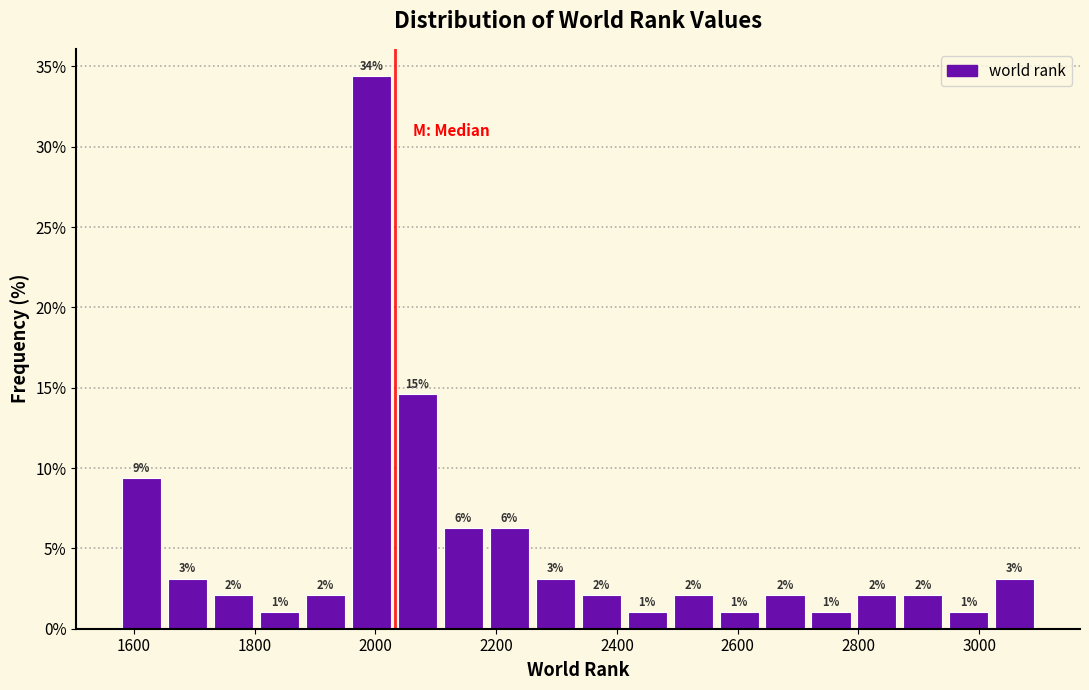

Around what value on the x-axis is the tallest bar? Give the approximate position of its centre, as read against the axis.

2000